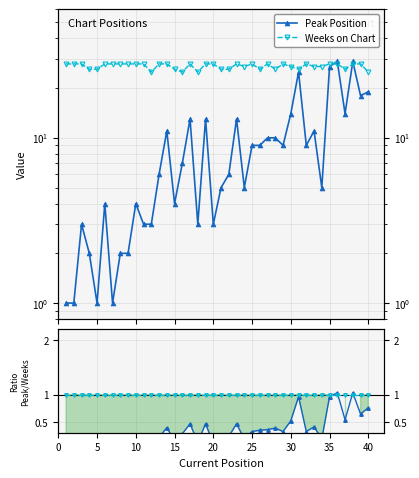

True or false: Weeks on Chart and Peak Position intersect in this chart.

True